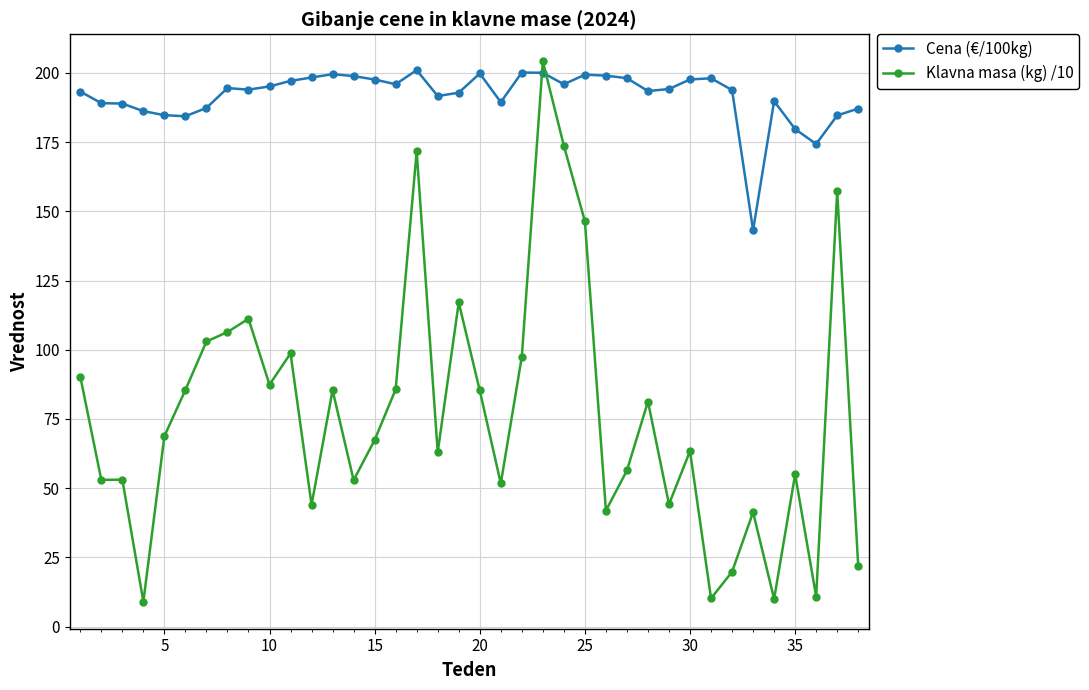

After their last crossing, which series has the higher values: Cena (€/100kg) or Klavna masa (kg) /10?

Cena (€/100kg)